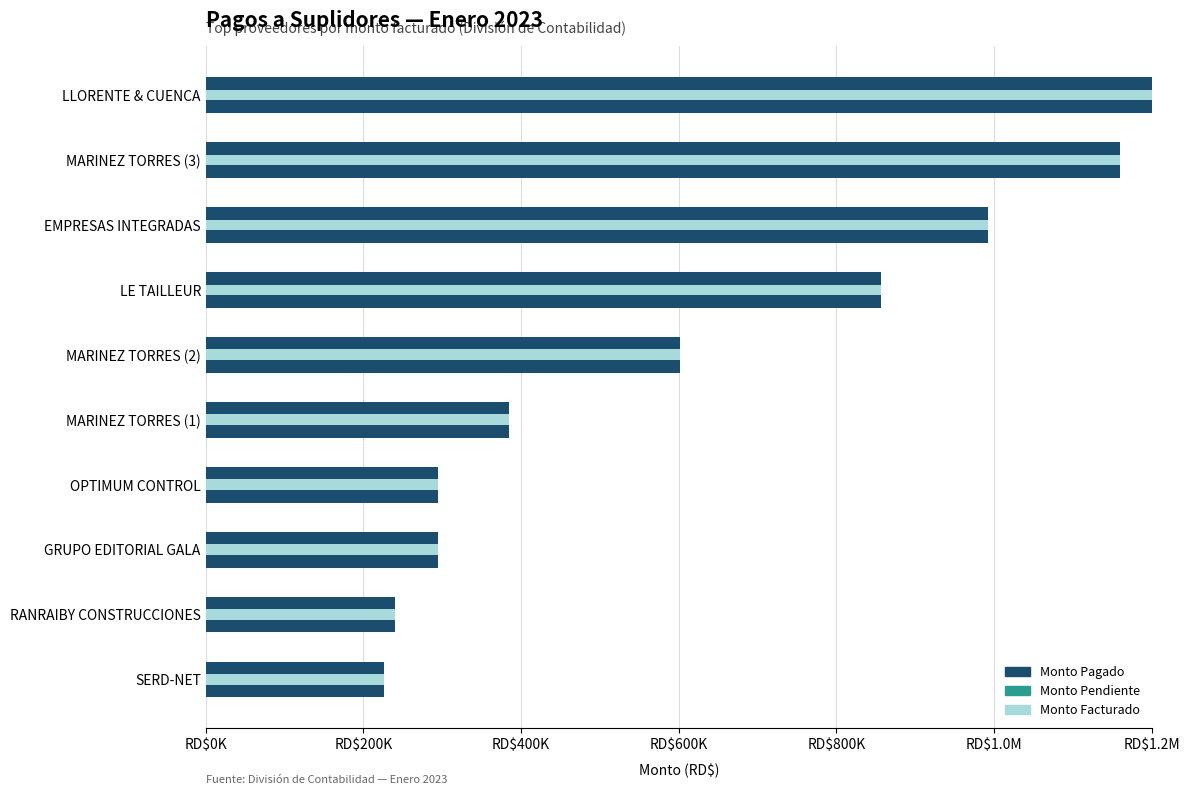

Which series has the largest range (max minus min)?

Monto Pagado